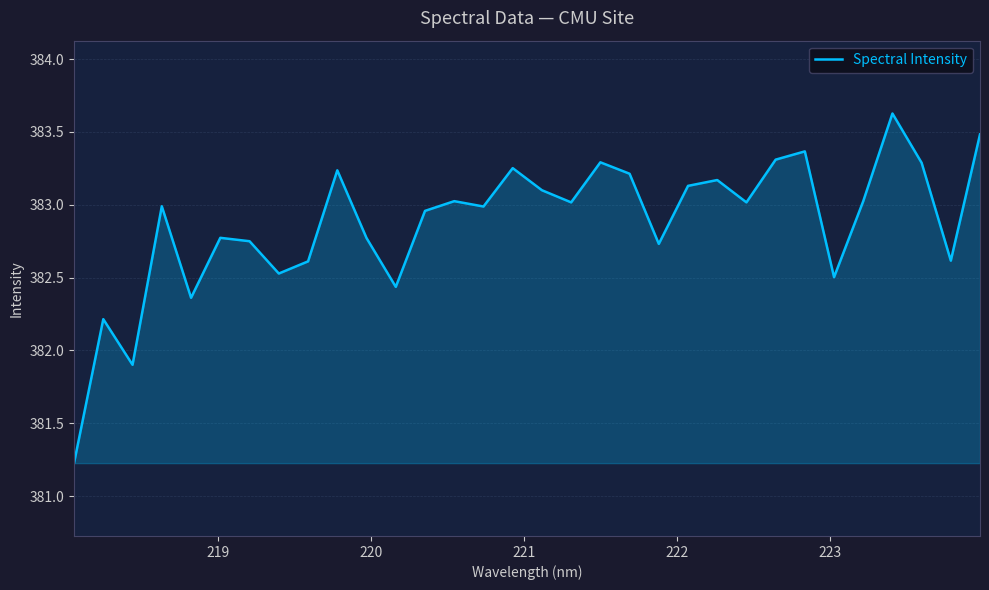

What is the difference between the maximum and minimum values?

2.4